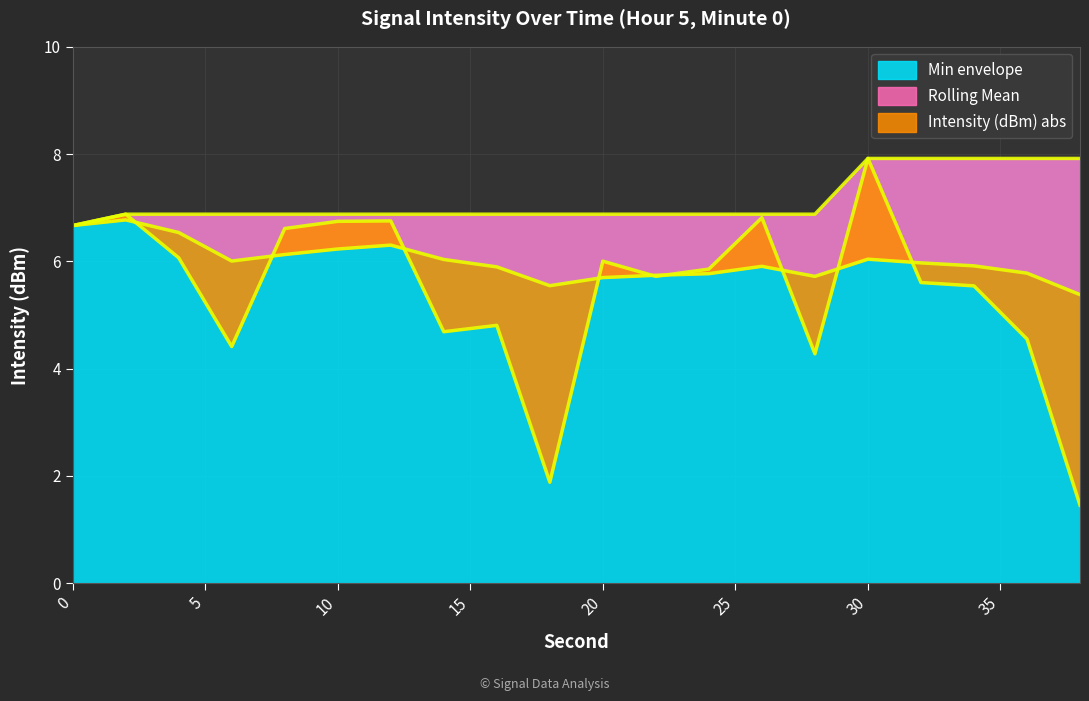

True or false: Intensity (dBm) abs has a value of 6.1 at 4.

True